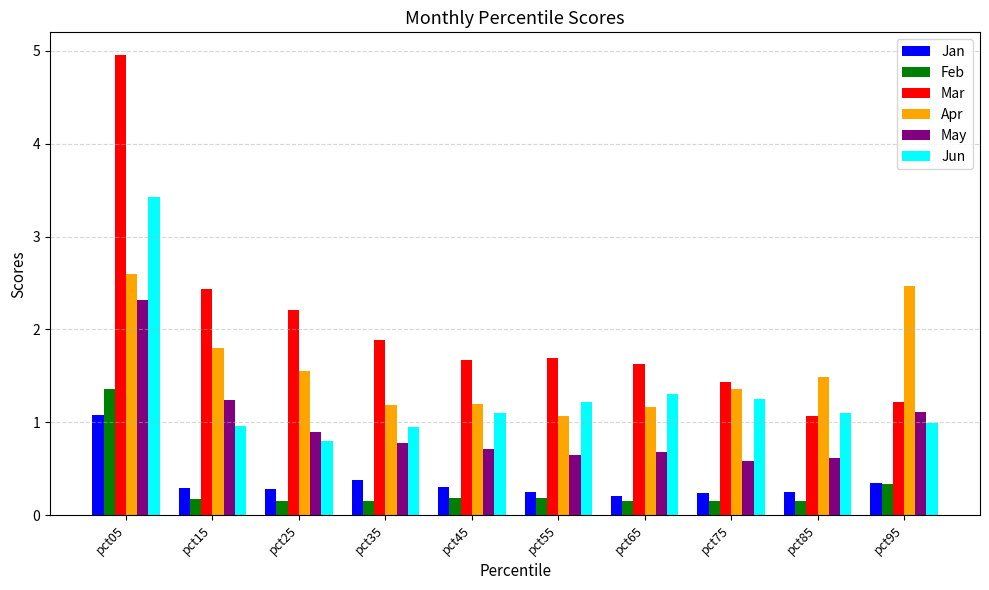

What is the average value of the Apr series?

1.6